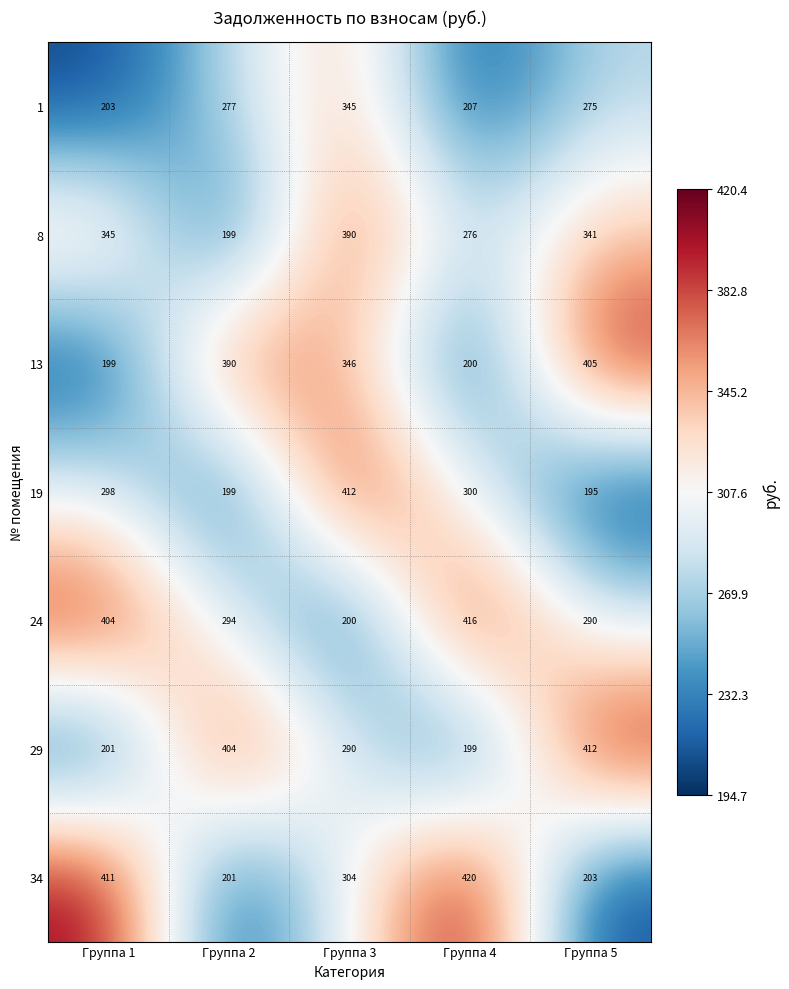

True or false: 34 has a value of 283 at Группа 2.

False